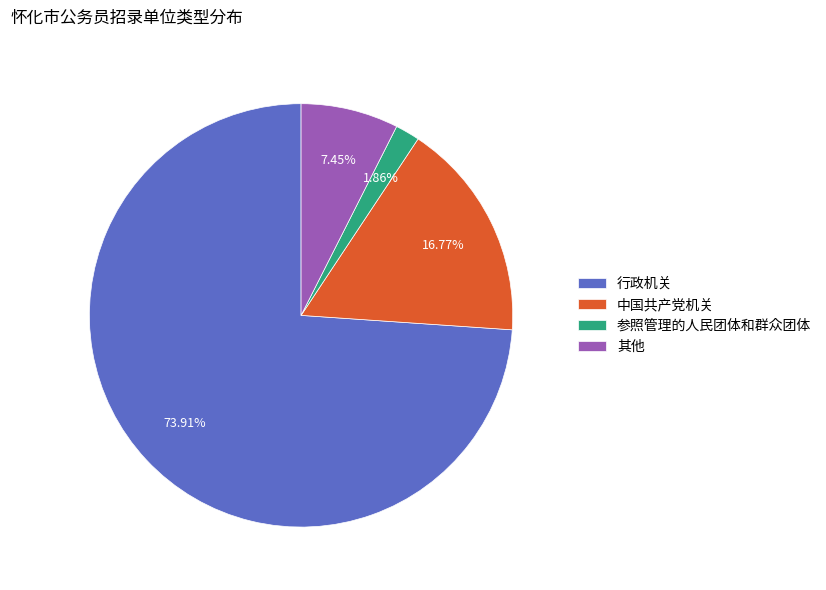

Which slice is the largest?

行政机关